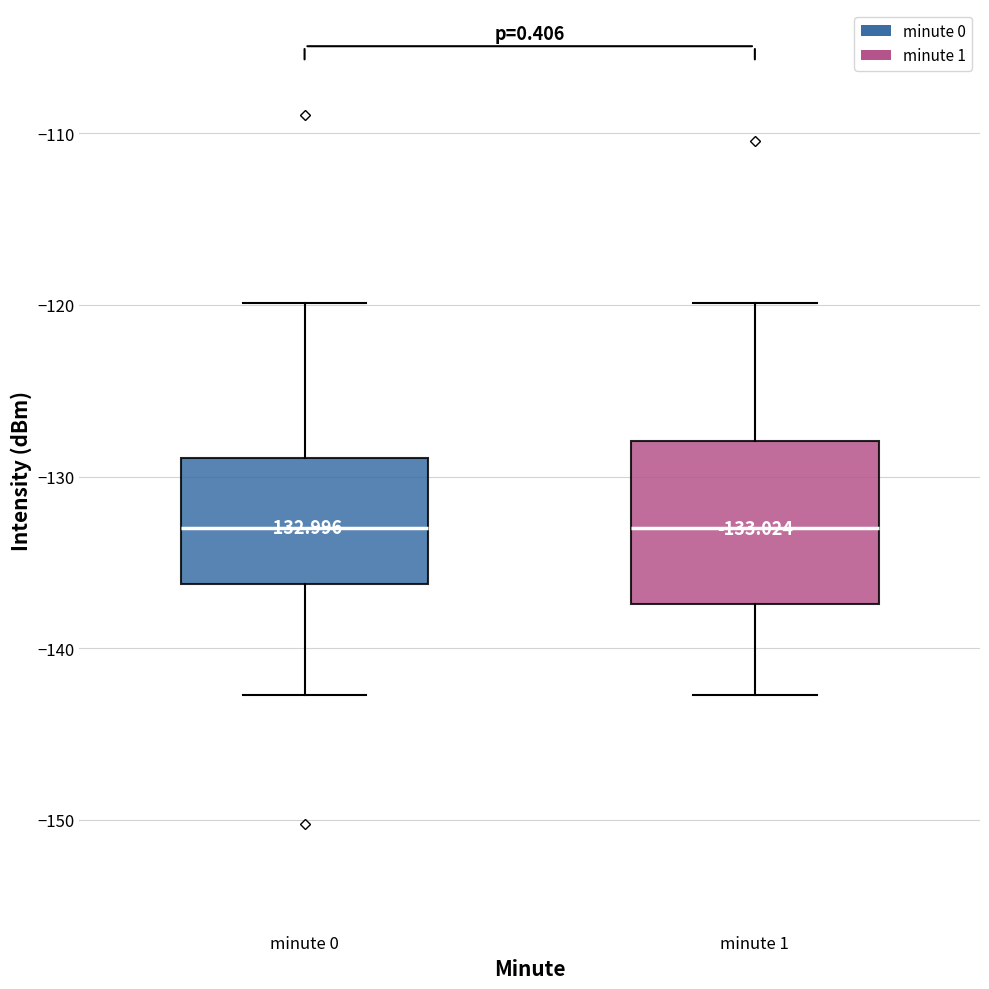

Which box is the tallest, from its lower edge to its upper edge?

minute 1